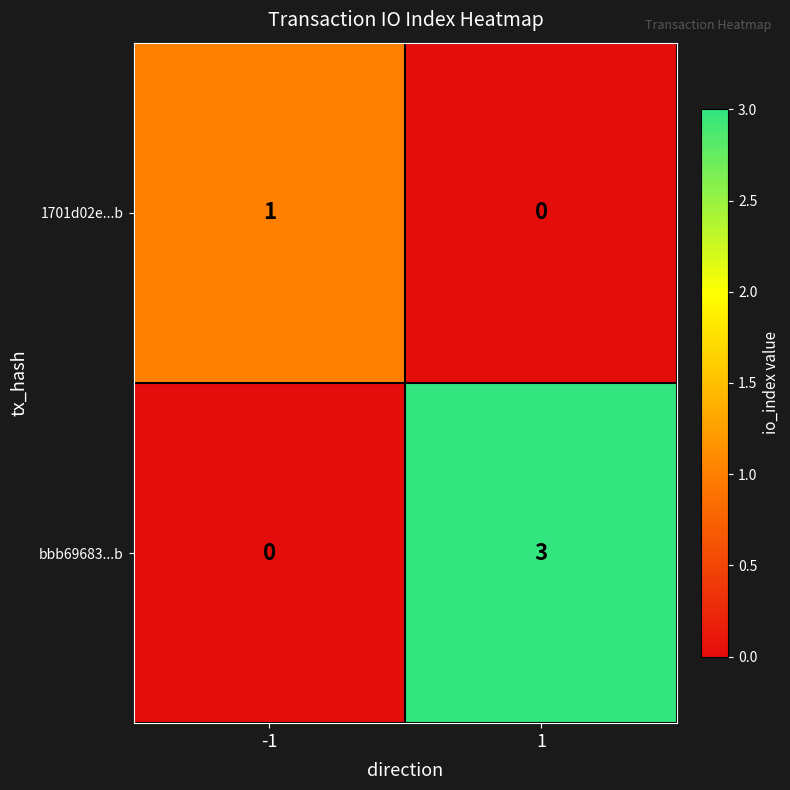

Reading right to left, list all the values displayed in this chart.

1701d02e...b: 0	1
bbb69683...b: 3	0